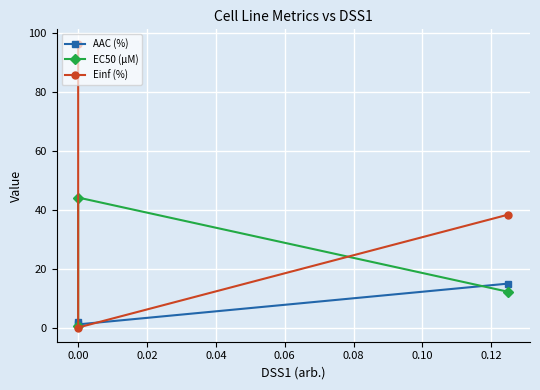

How many lines are shown in the chart?

3